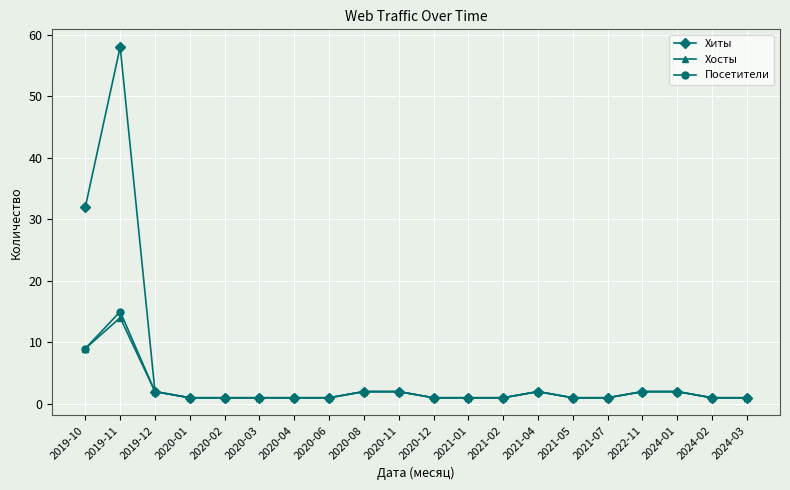

At how many categories does at least one series exceed 18?

2